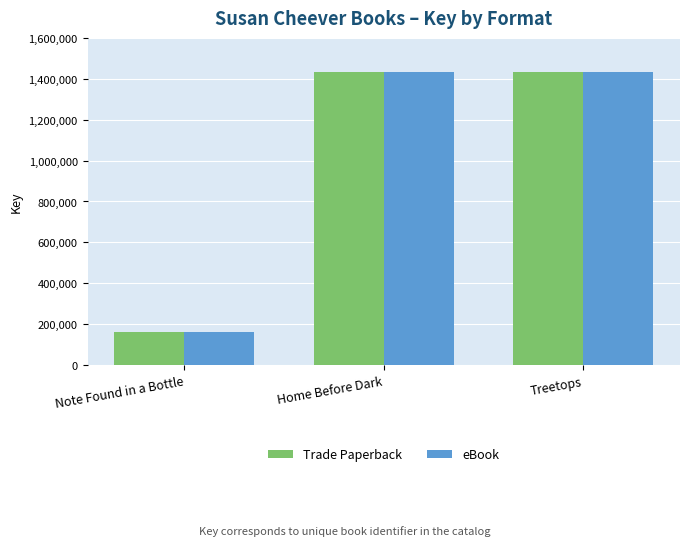

At which label is eBook closest to 797843?

Home Before Dark